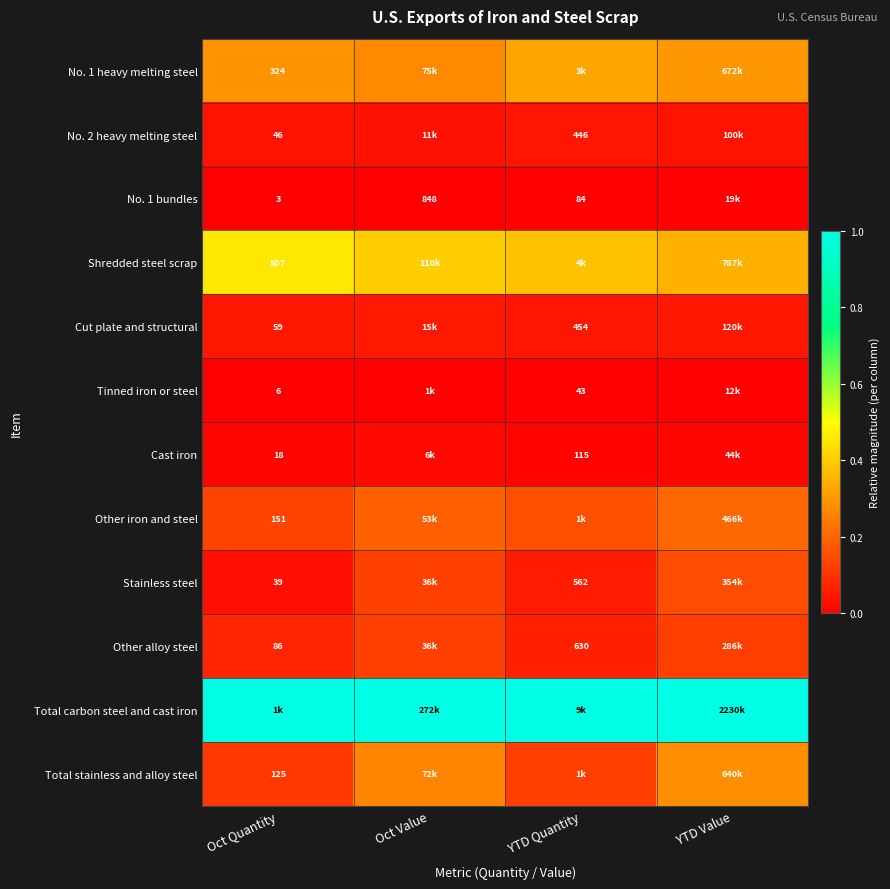

Rank the series by their maximum value, from lowest to highest.

Tinned iron or steel, No. 1 bundles, Cast iron, No. 2 heavy melting steel, Cut plate and structural, Other alloy steel, Stainless steel, Other iron and steel, Total stainless and alloy steel, No. 1 heavy melting steel, Shredded steel scrap, Total carbon steel and cast iron